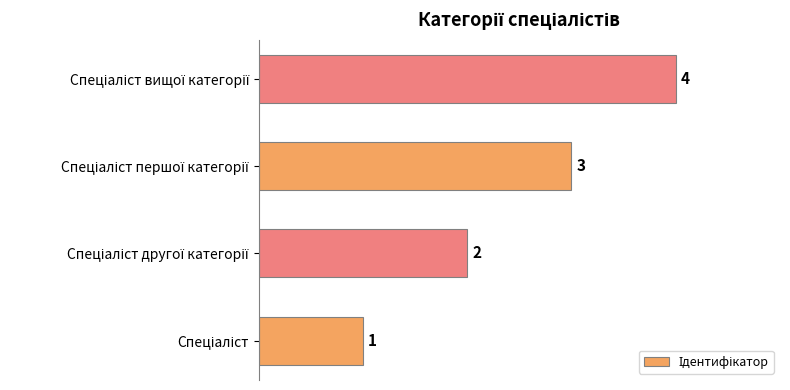

Does the chart contain stacked bars?

No